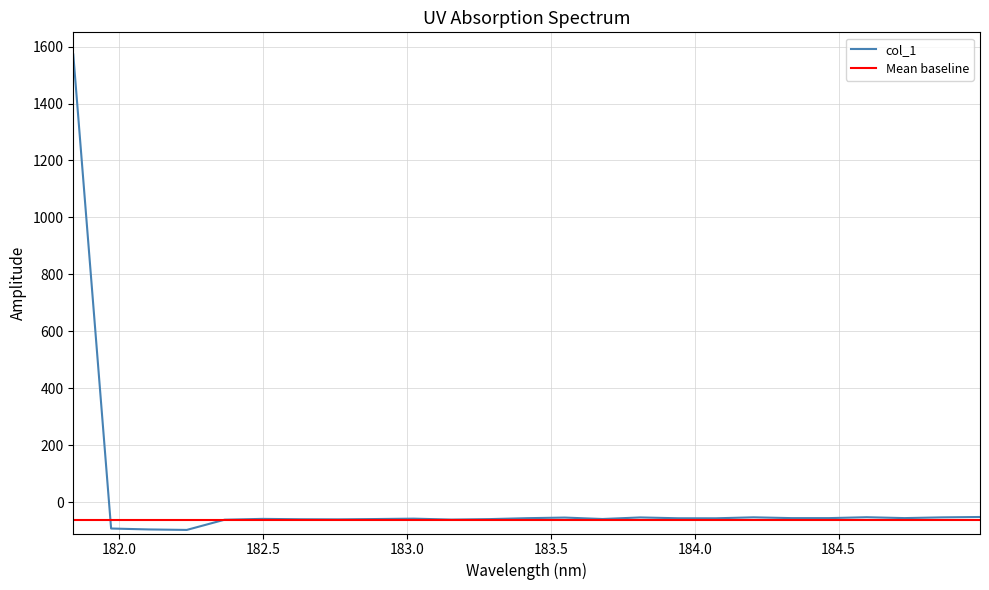

What is the label of the 7th point from the left?

182.6299929592